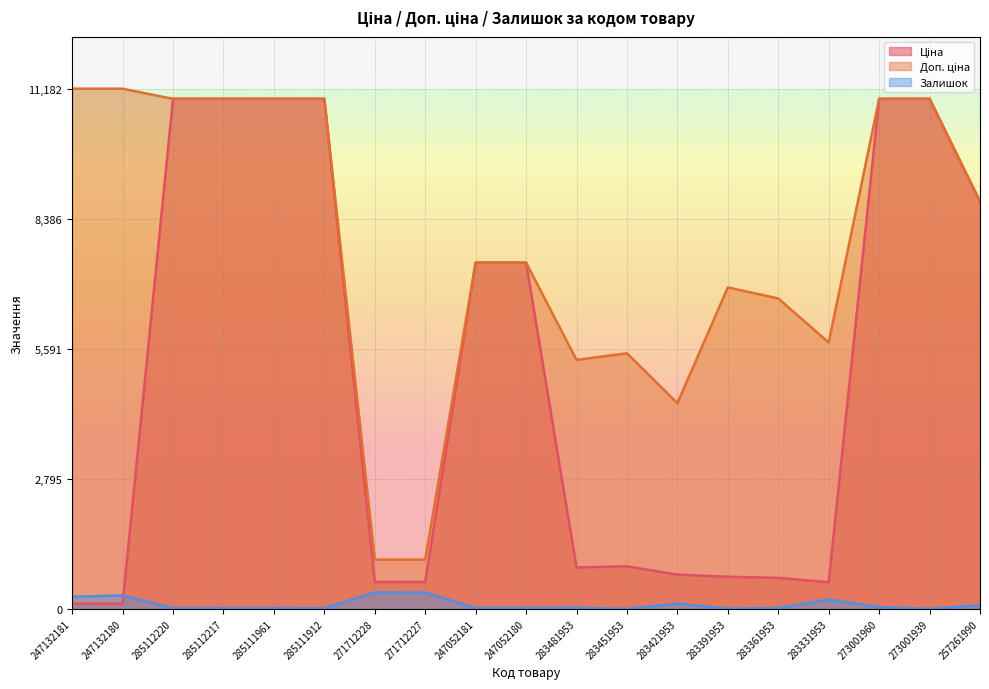

Which series has the widest spread of values?

Ціна